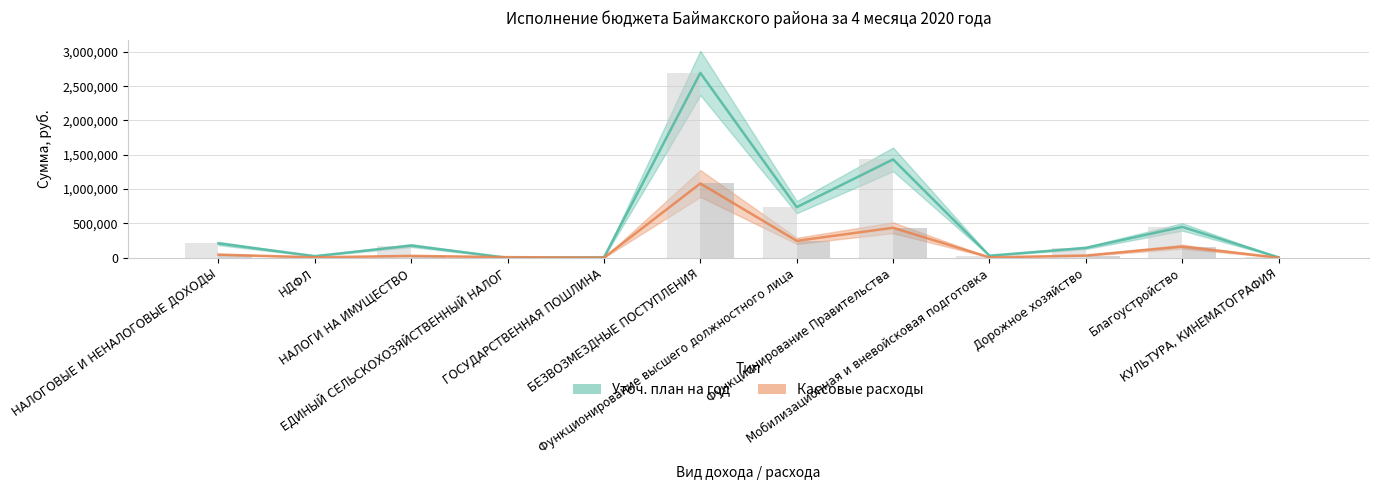

The value of Кассовые расходы at НАЛОГИ НА ИМУЩЕСТВО is 48045.2. True or false?

False